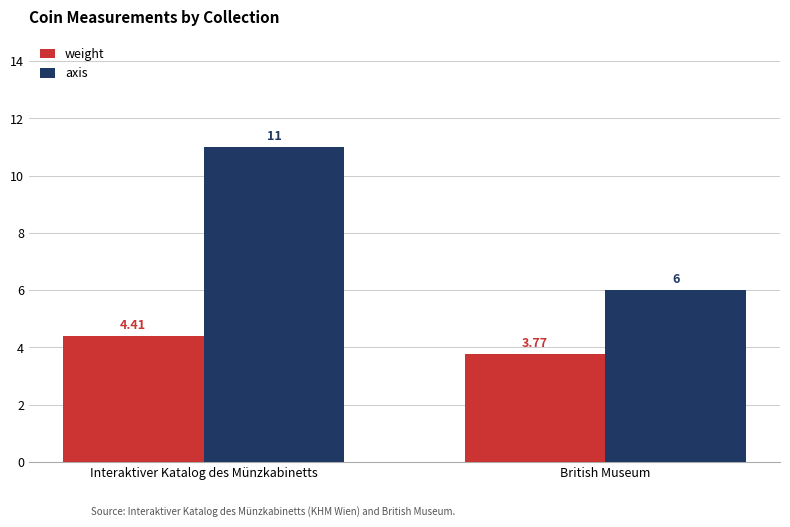

Which series has the widest spread of values?

axis